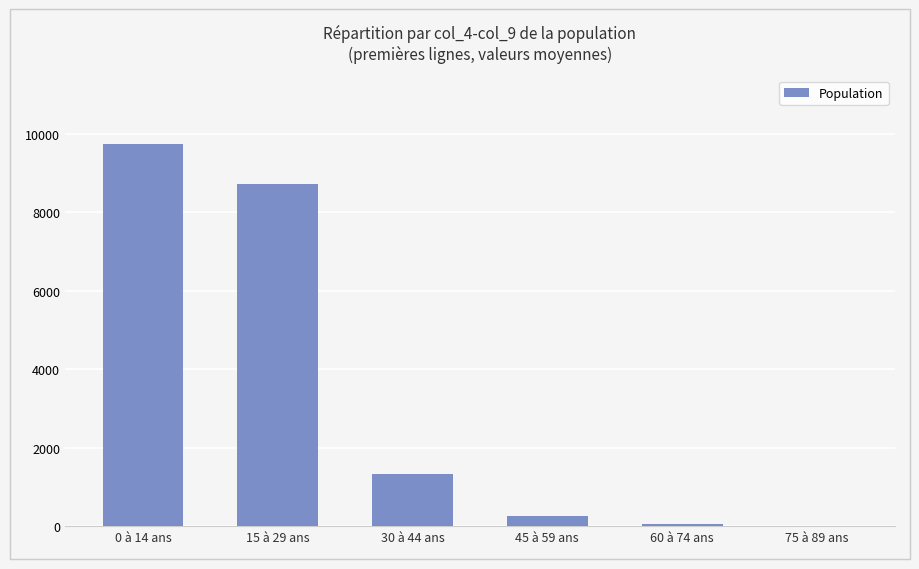

How many series are shown in this chart?

1